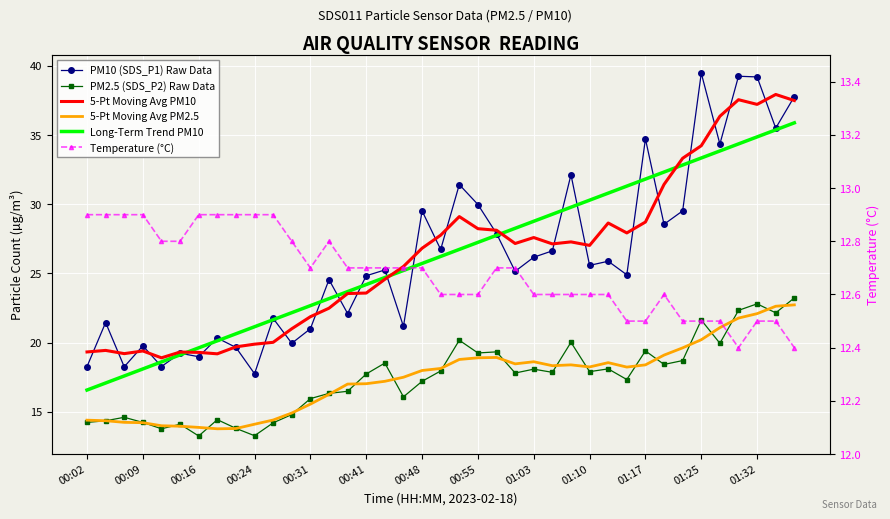

True or false: Temperature (°C) has a value of 21.5 at 01:25.

False